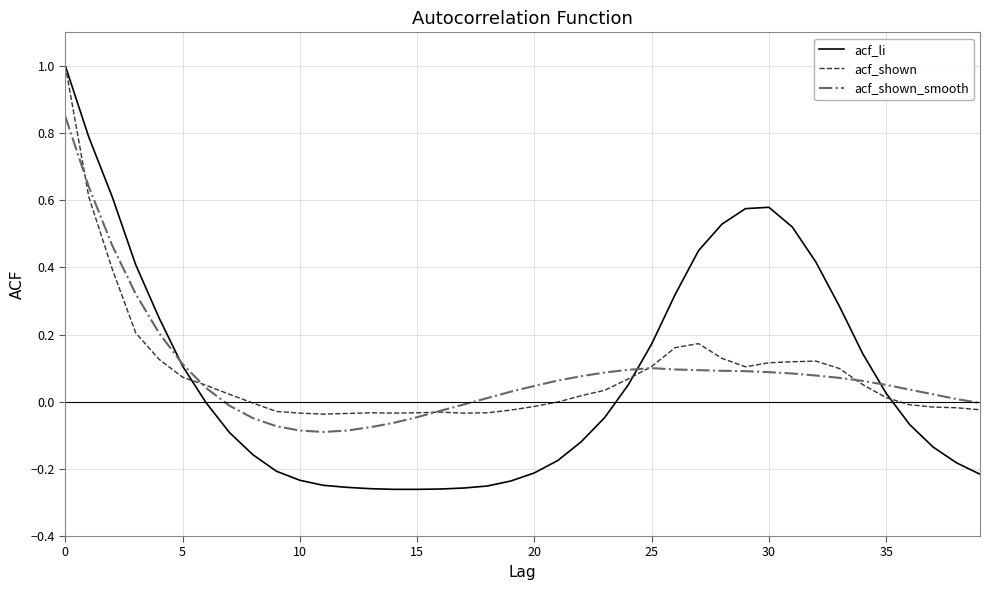

Which series ends up on top after the final intersection of acf_li and acf_shown?

acf_shown